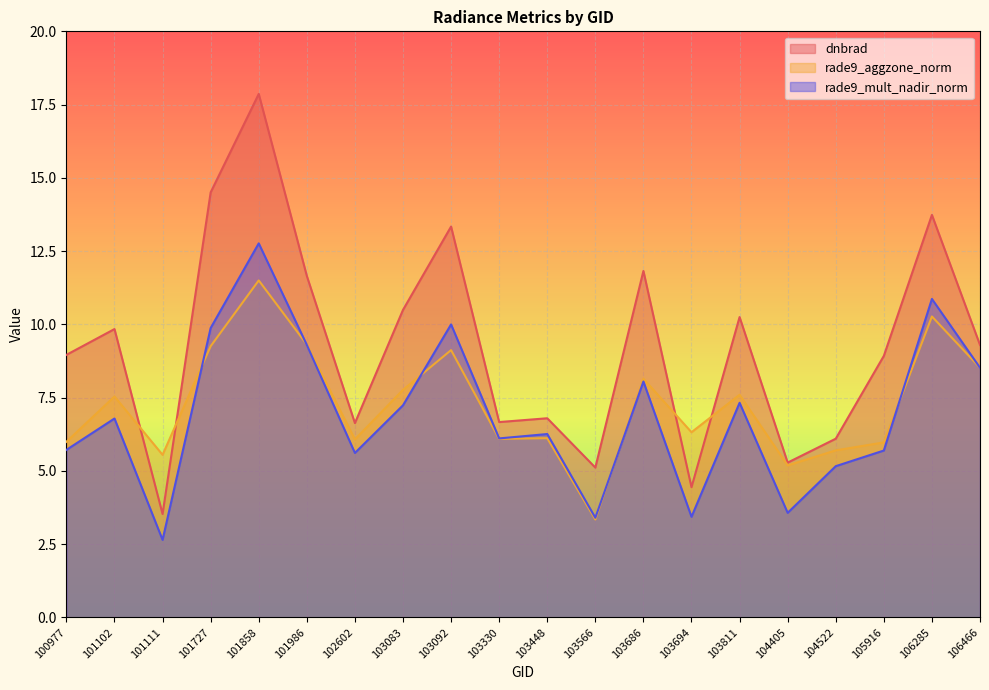

What is the value of the rade9_aggzone_norm point at the 13th from the left?

8.1